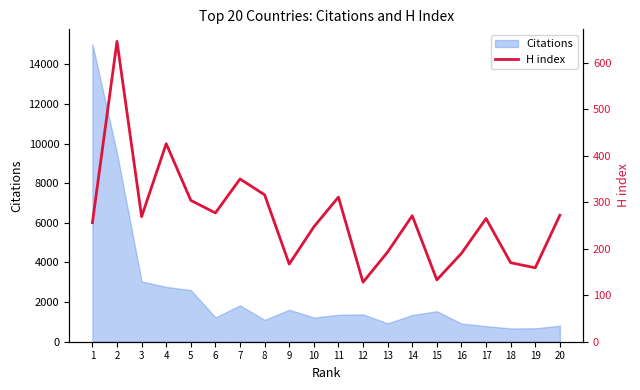

Reading right to left, extract all data points from this chart.

20=272	19=159	18=170	17=265	16=190	15=133	14=271	13=193	12=128	11=311	10=247	9=167	8=316	7=350	6=277	5=304	4=426	3=269	2=646	1=256